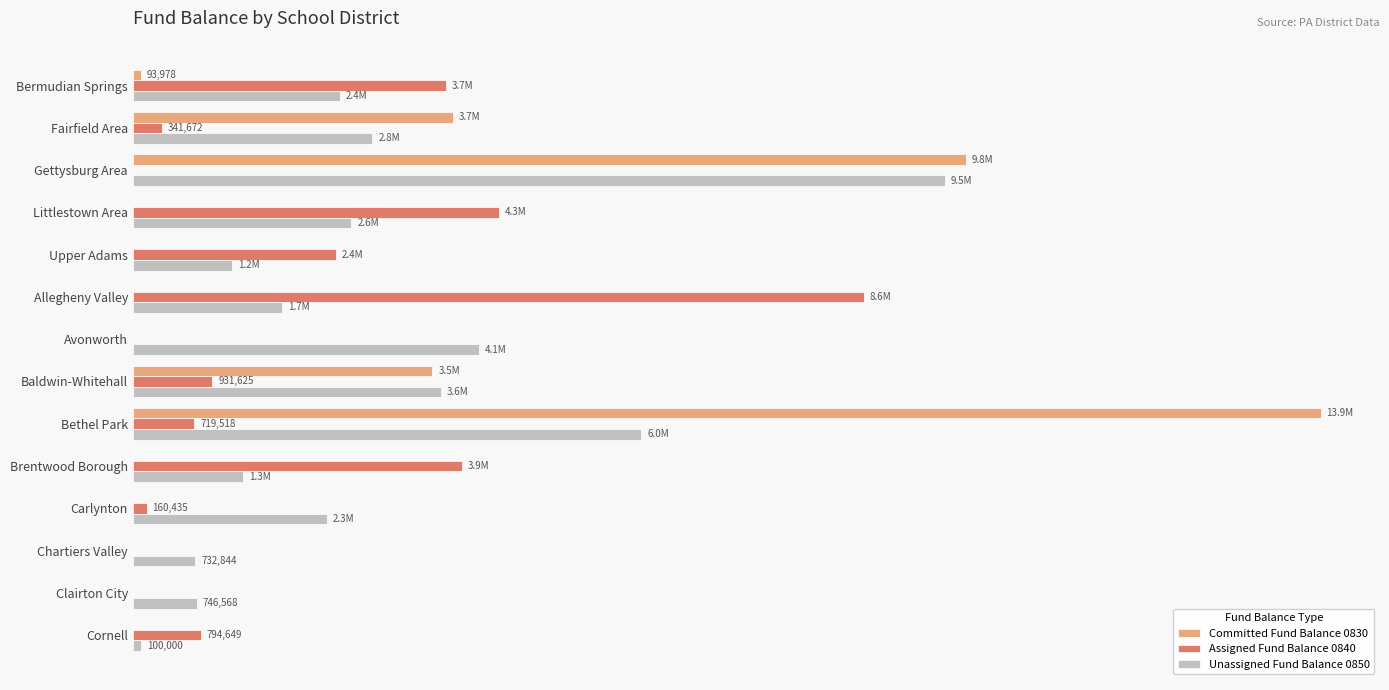

Rank the series by their average value, from lowest to highest.

Assigned Fund Balance 0840, Committed Fund Balance 0830, Unassigned Fund Balance 0850